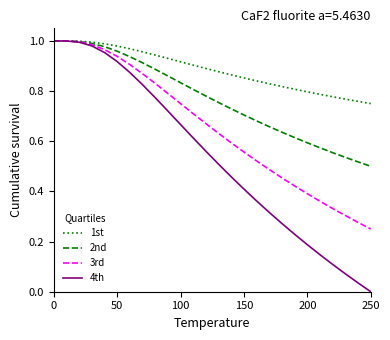

Which series has the largest total across all categories?

1st